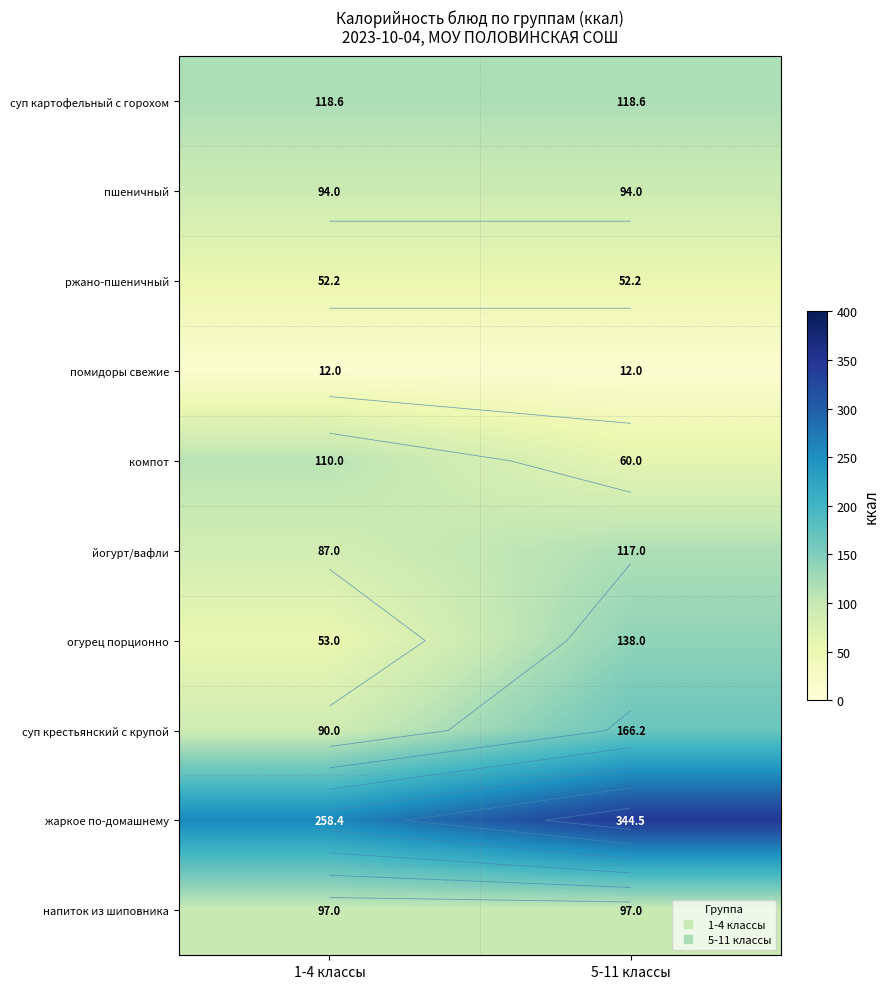

Which series has the largest total across all categories?

жаркое по-домашнему